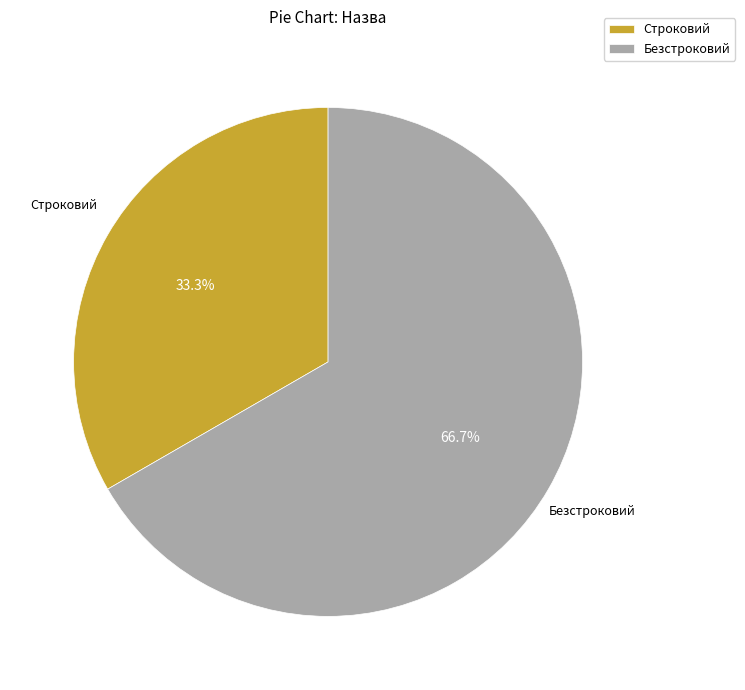

Does any single category account for the majority?

Yes